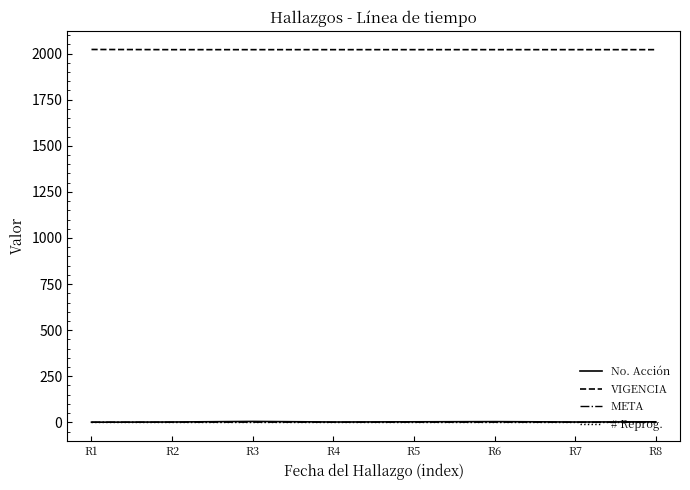

How many distinct data groups are displayed?

4